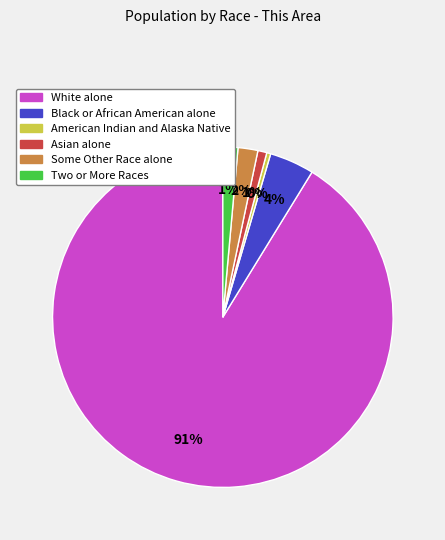

Is there any slice that represents more than half of the pie?

Yes